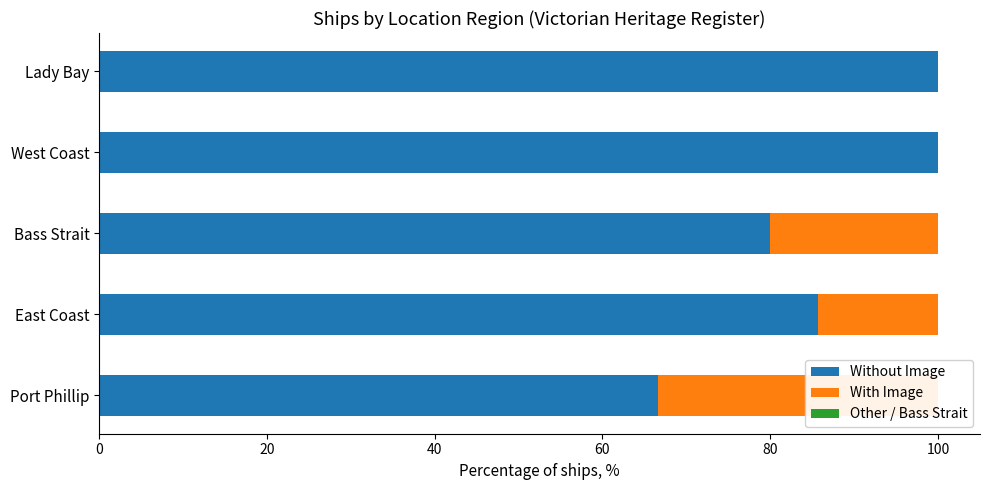

List the series in order of their overall mean, lowest first.

Other / Bass Strait, With Image, Without Image